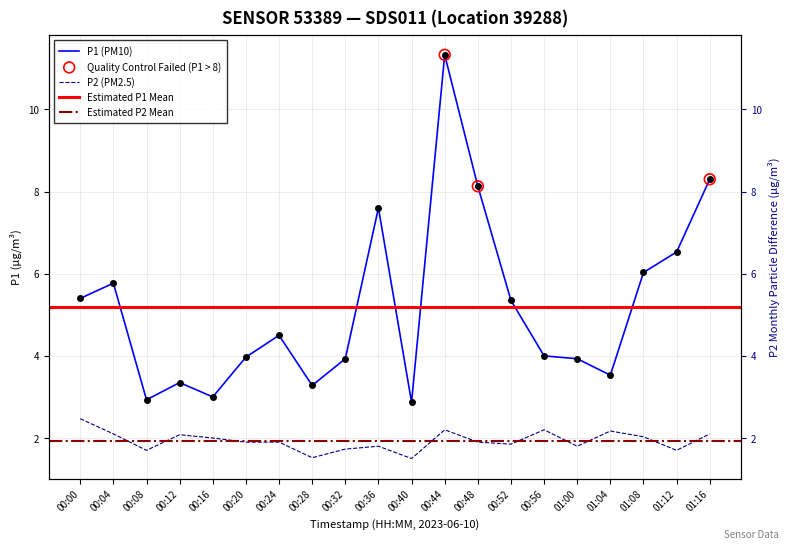

Which series has the largest Y range (max minus min)?

P1